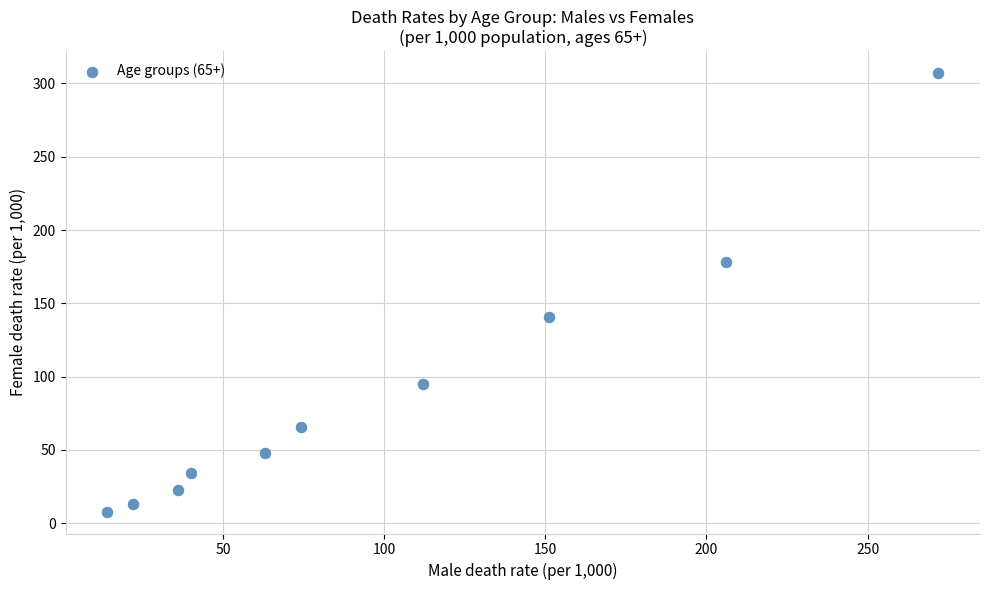

What is the average X value?

99